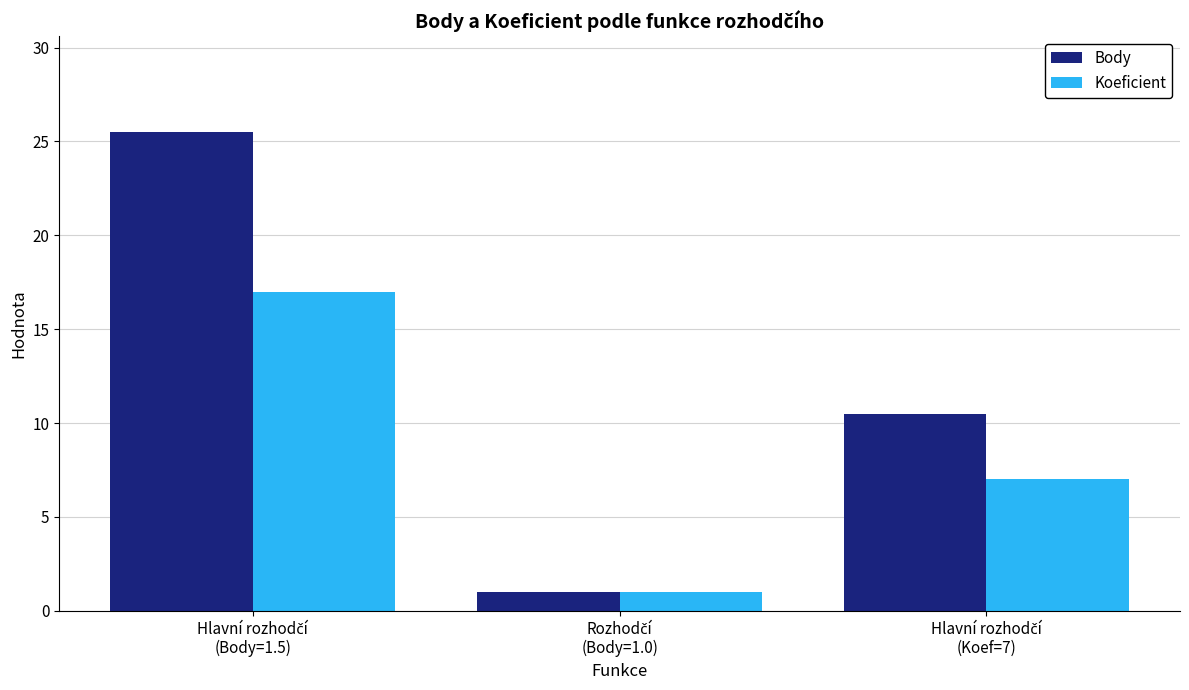

What is the minimum value for Body?

1.0